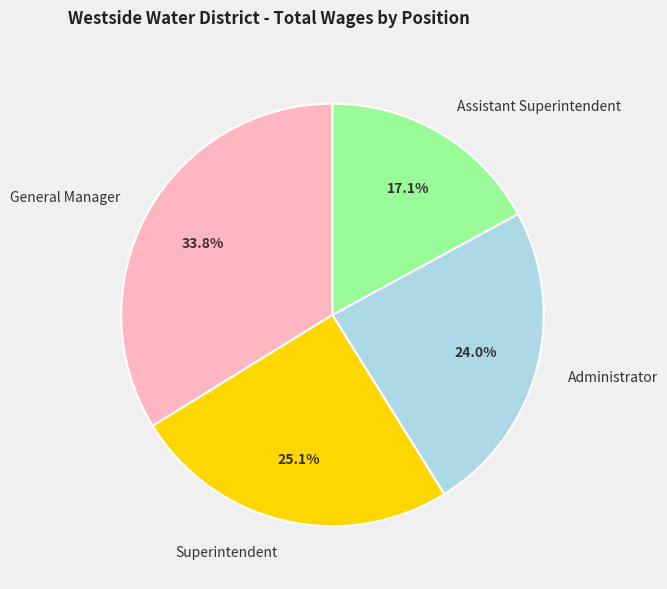

What percentage do Superintendent and Administrator together represent?

49.1%